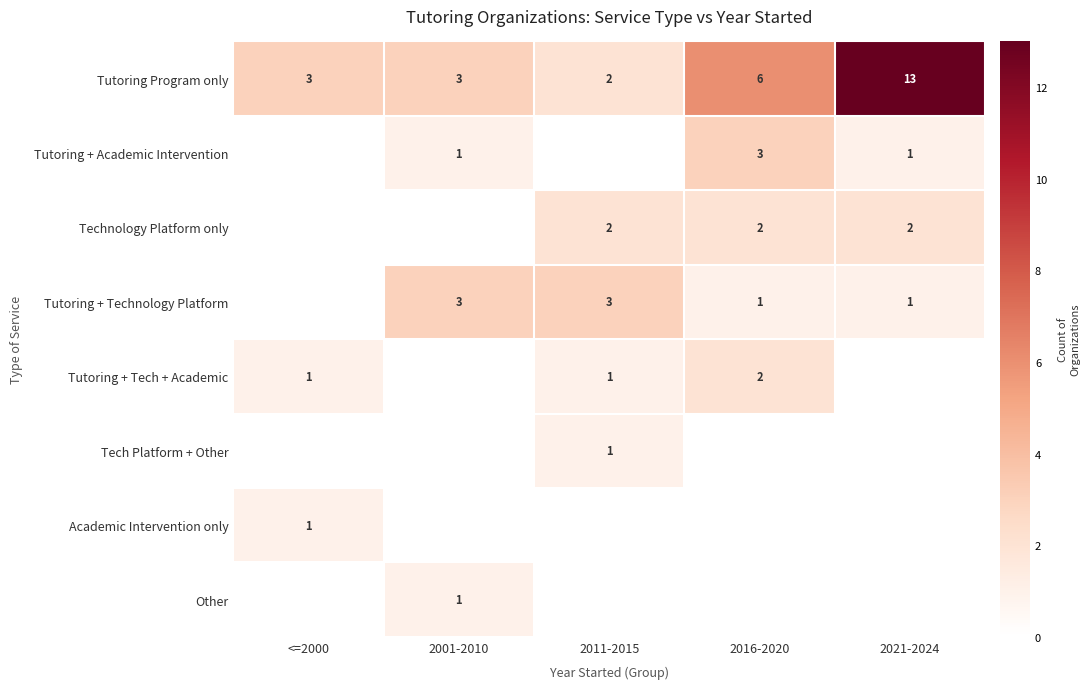

What is the difference between the second highest and second lowest values in the Tutoring Program only series?

3